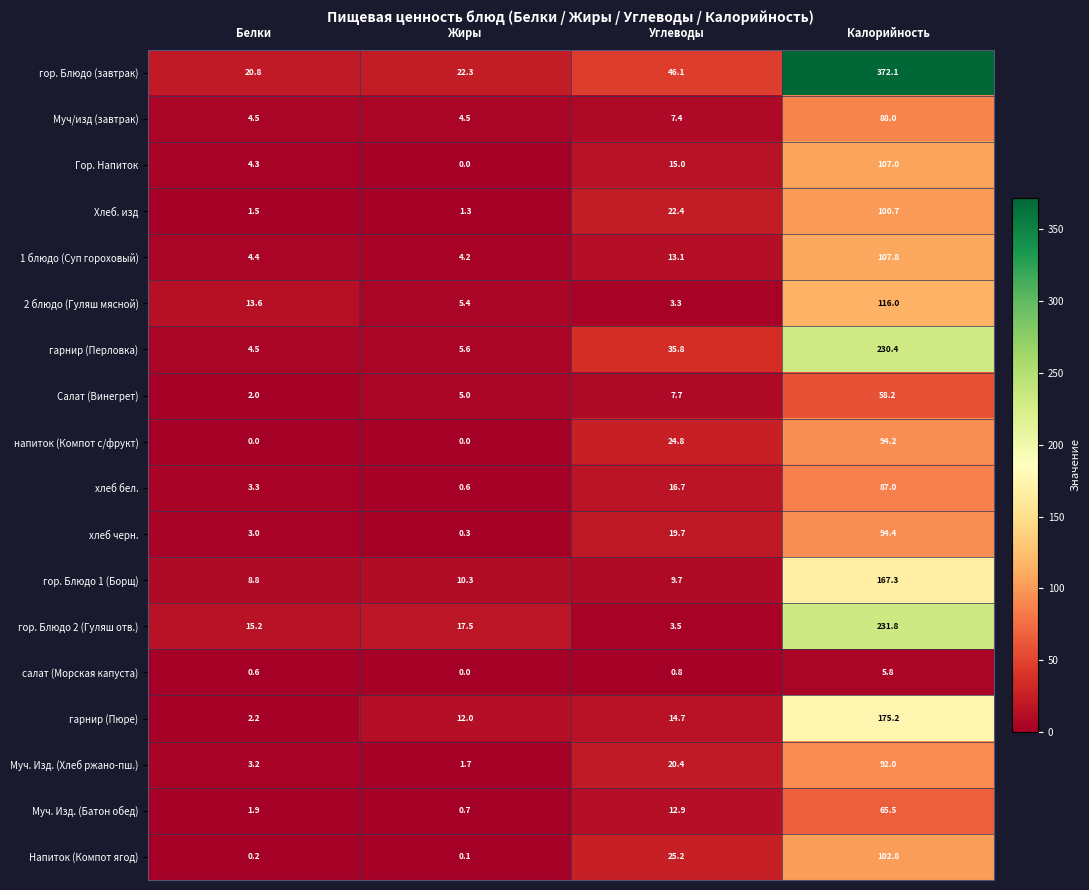

What is the difference between the maximum and minimum values in the Муч. Изд. (Батон обед) series?

64.8